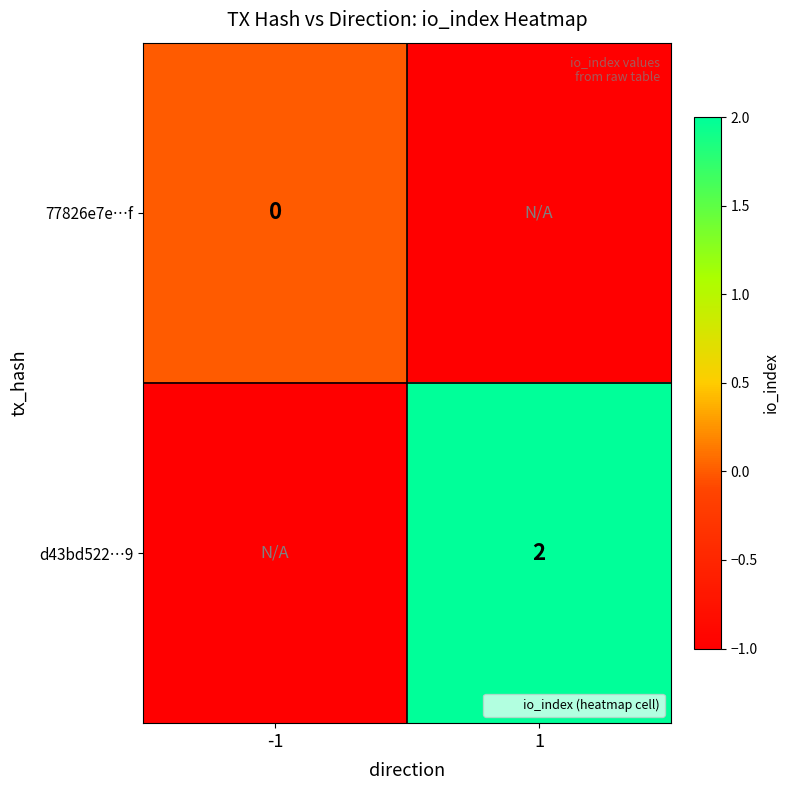

Is it true that d43bd522…9 equals 2 at 1?

True